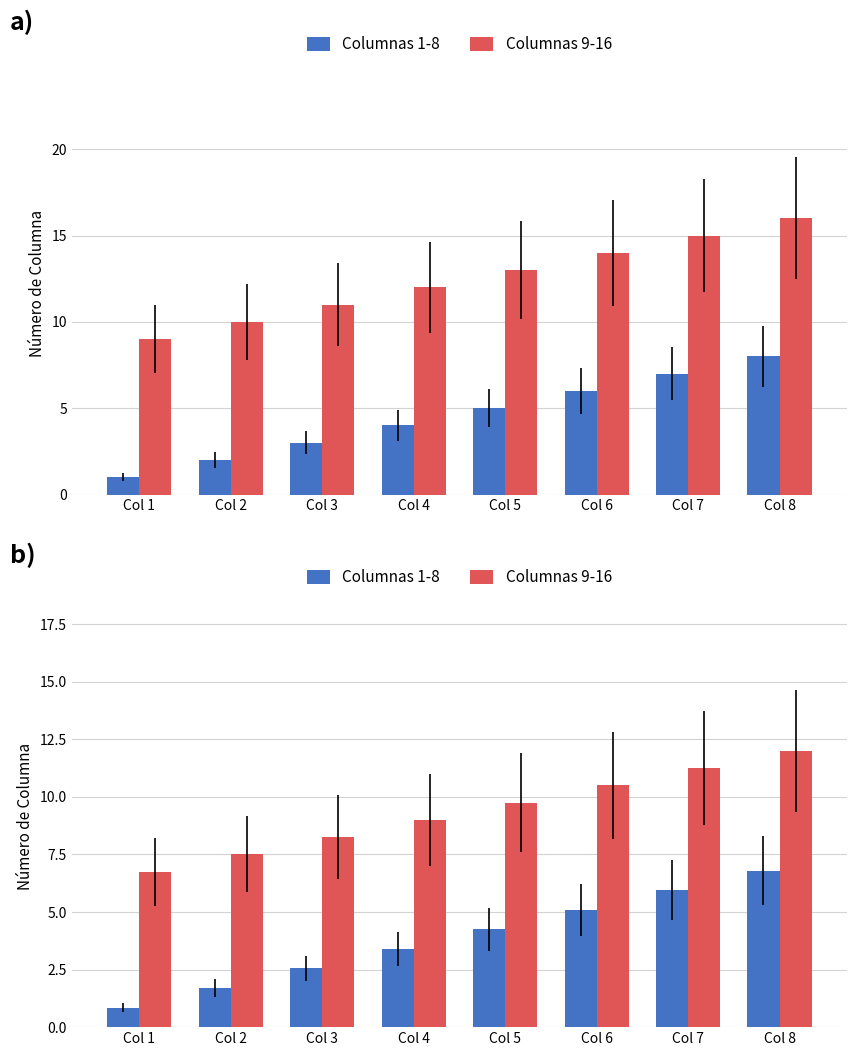

What are all the series names shown in the legend?

Columnas 1-8, Columnas 9-16